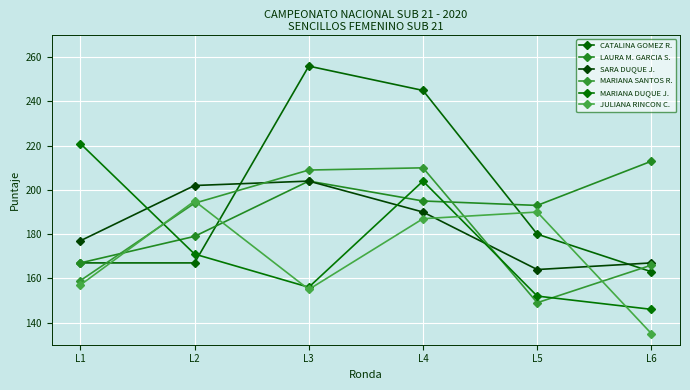

At which category does MARIANA SANTOS R. reach its first local valley?

L5